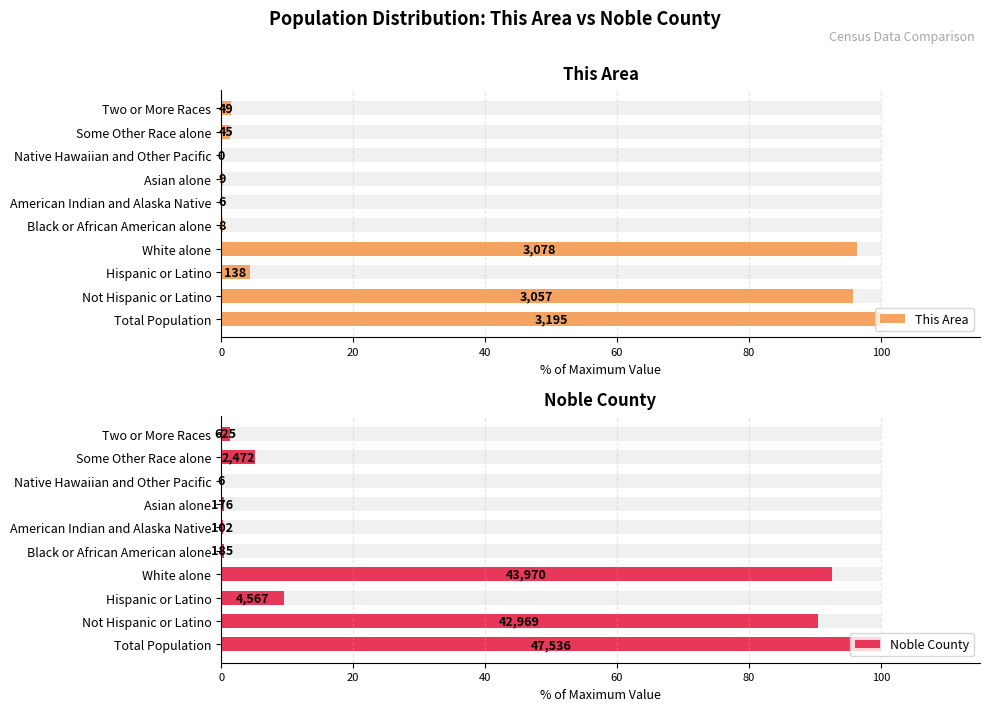

At how many categories does at least one series exceed 82?

3